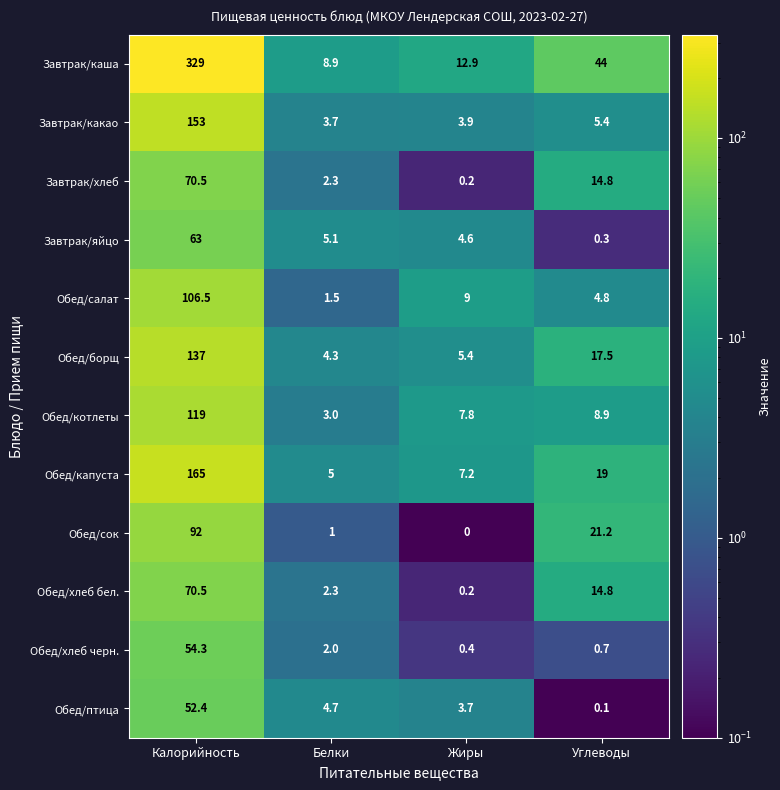

Is it true that Обед/борщ equals 17.5 at Углеводы?

True